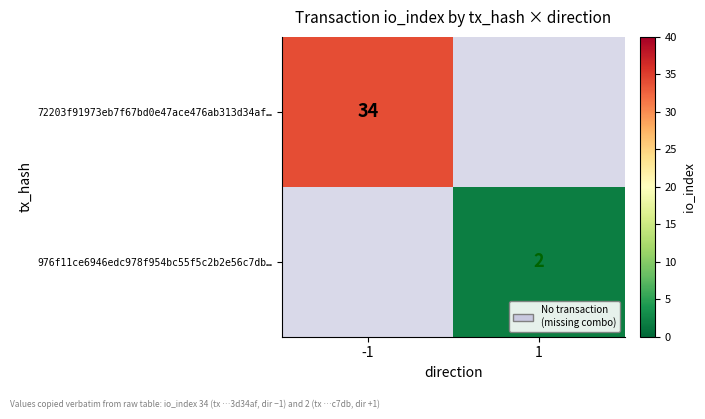

At which category does the chart reach its peak across all series?

-1